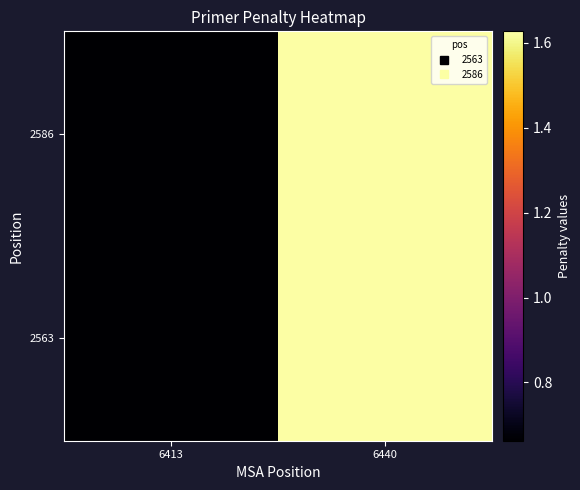

Reading left to right, list all the values displayed in this chart.

2563: 6413=0.7	6440=1.6
2586: 6413=0.7	6440=1.6